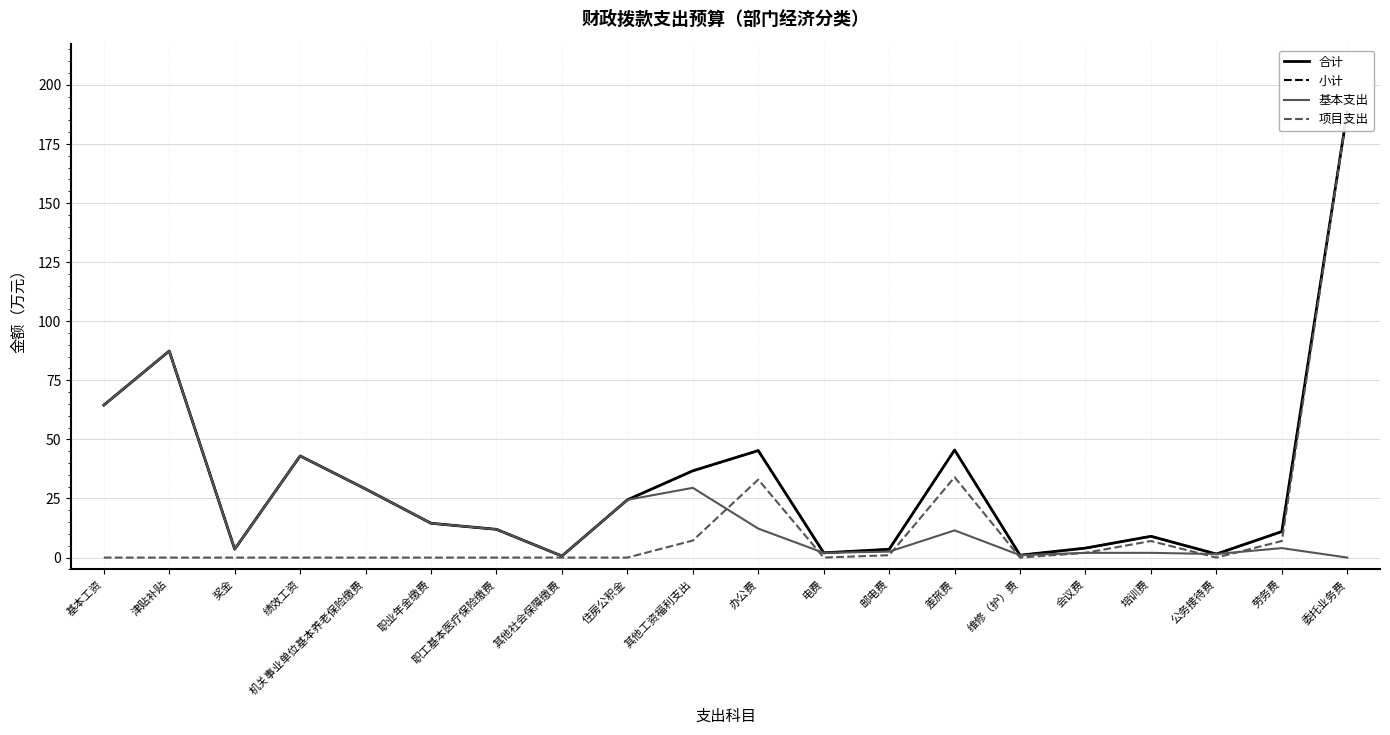

Is it true that 小计 equals 14.4 at 劳务费?

False